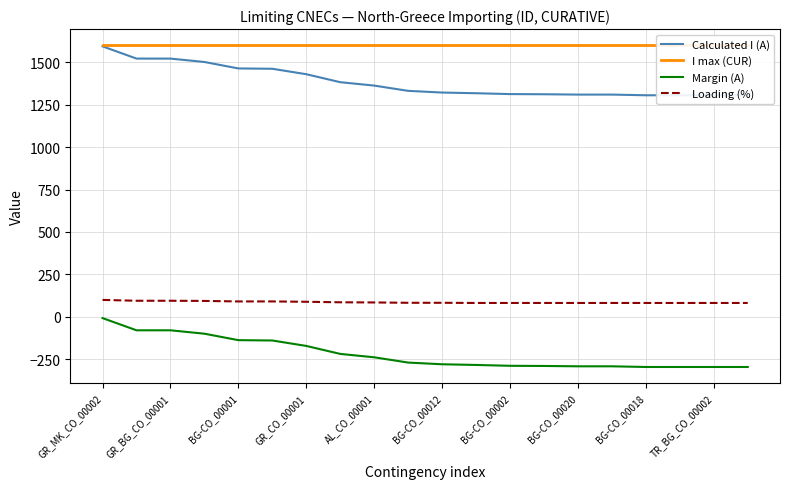

True or false: Margin (A) has more than 0 interior local peaks.

False